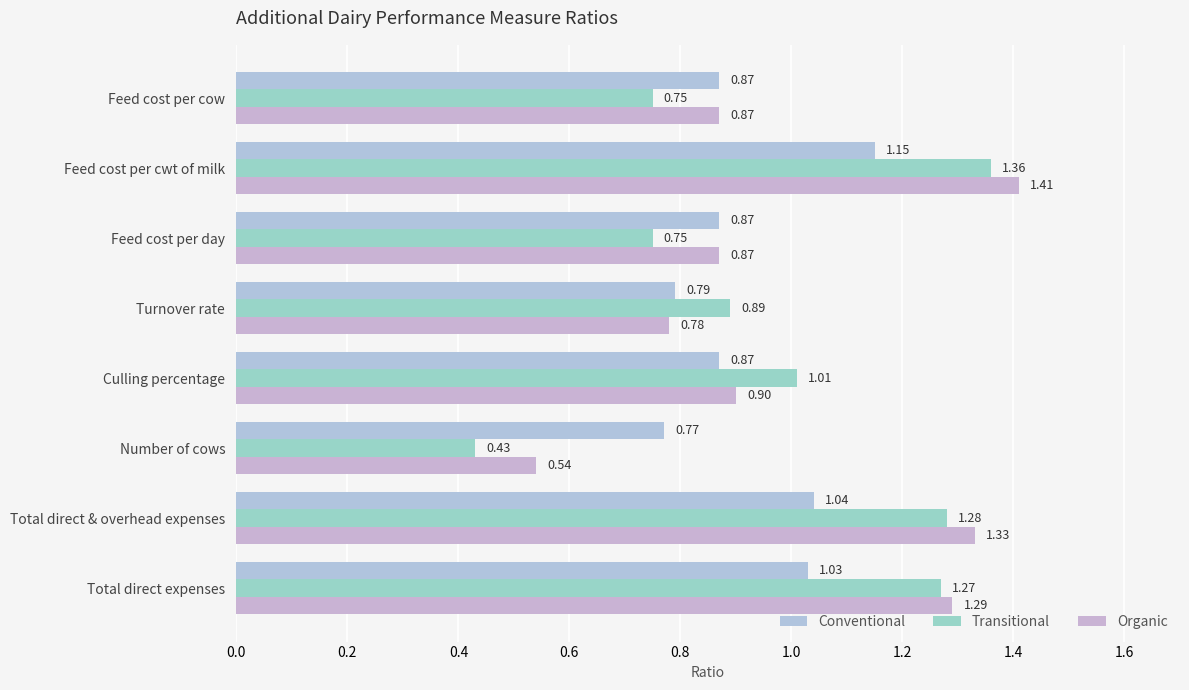

How many data points in Transitional are above 1?

4